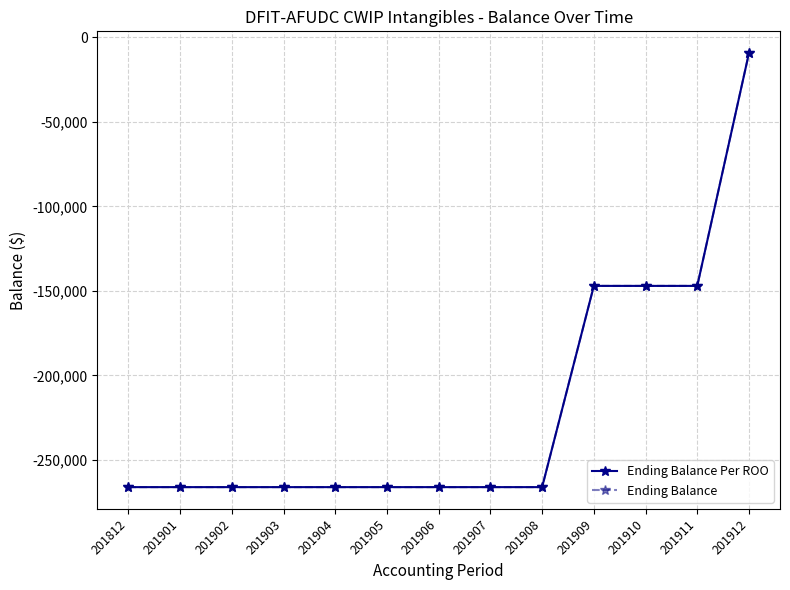

What is the difference between the Ending Balance Per ROO values at 201912 and 201903?

256661.0